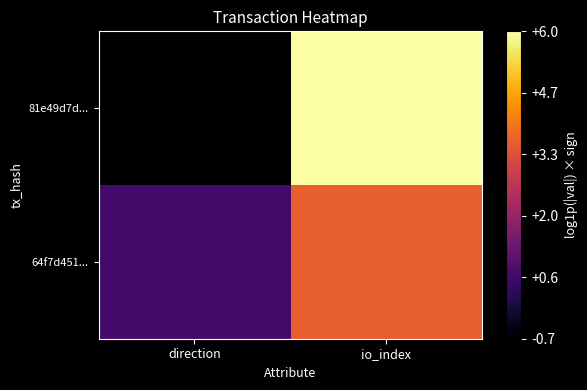

Which category has the highest value across all series?

io_index